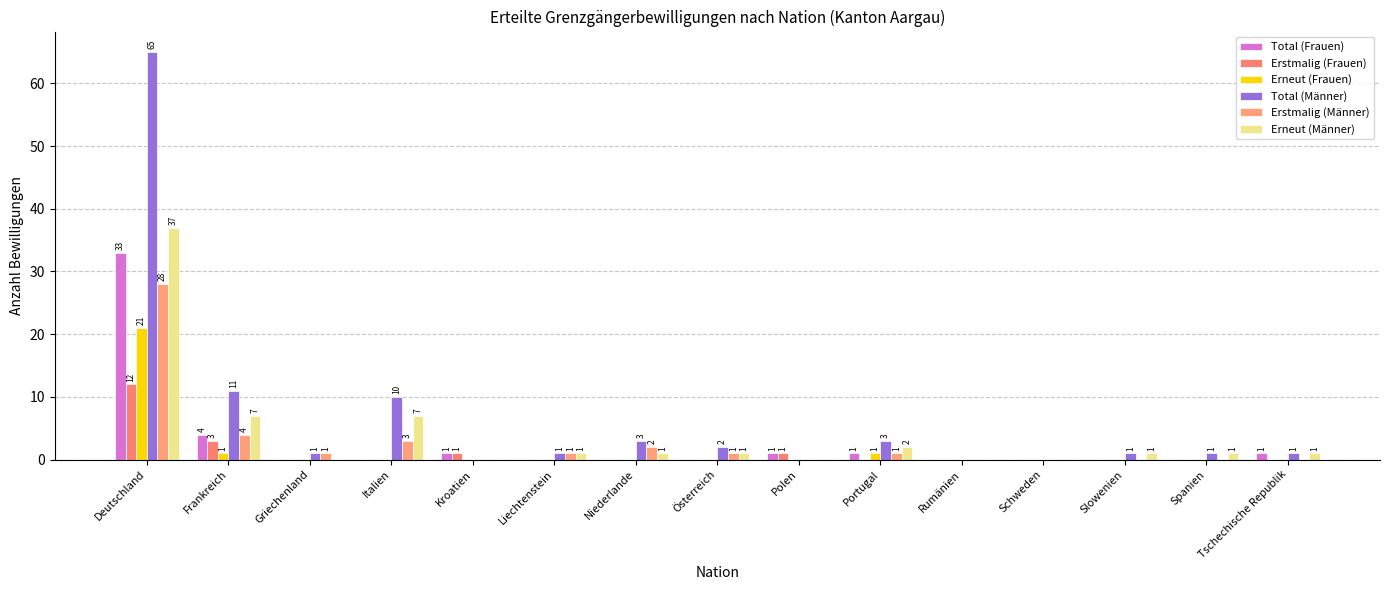

How many data points does each series have?

15